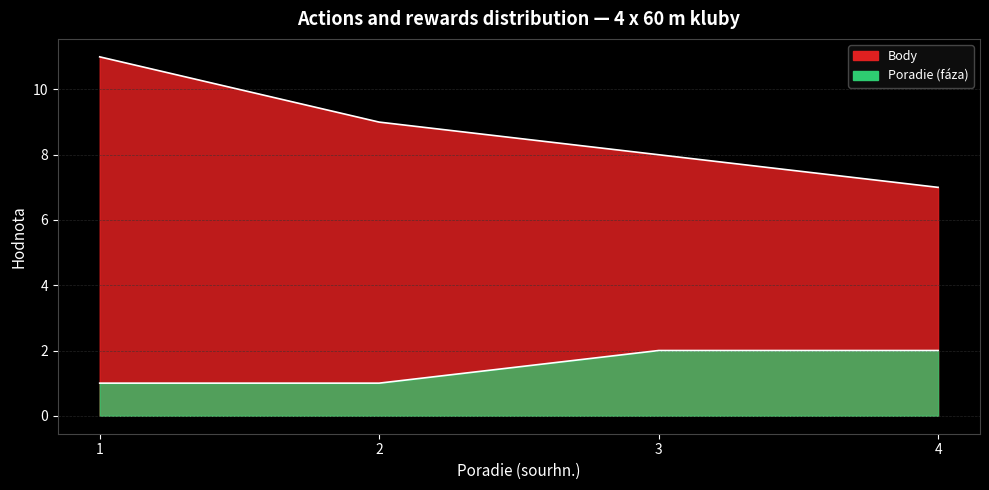

What is the total value across all series at 3?

10